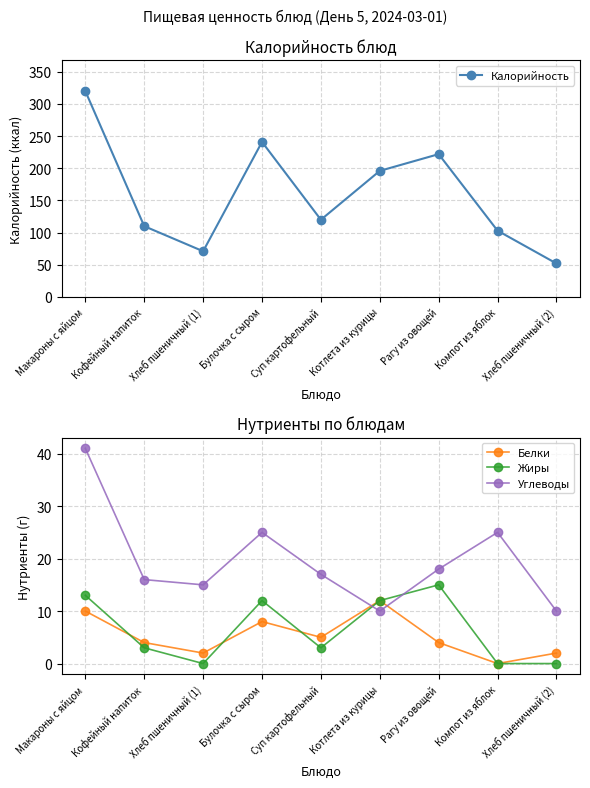

What is the value of the Углеводы point at the 8th from the left?

25